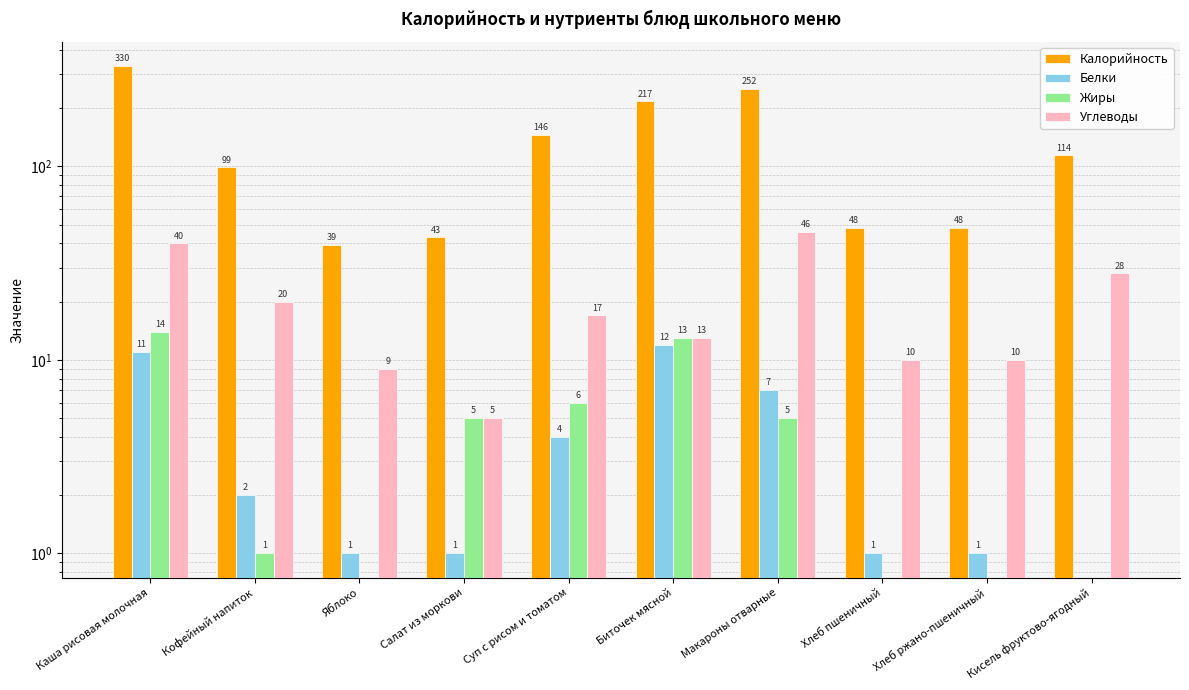

How many groups of bars are there?

10